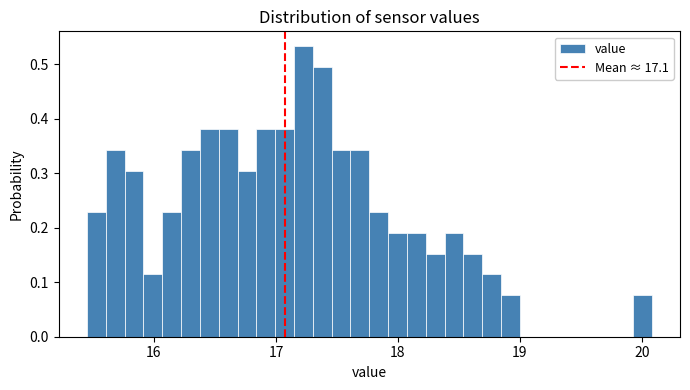

Read against the x-axis, roughly where is the centre of the tallest bar?

17.2